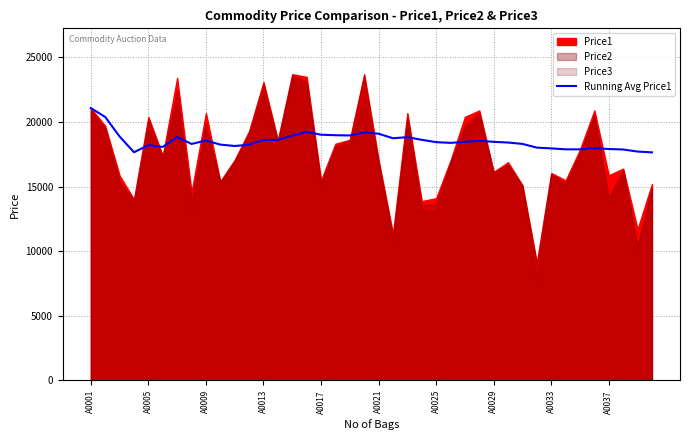

At which label does Running Avg Price1 reach its peak?

A0001